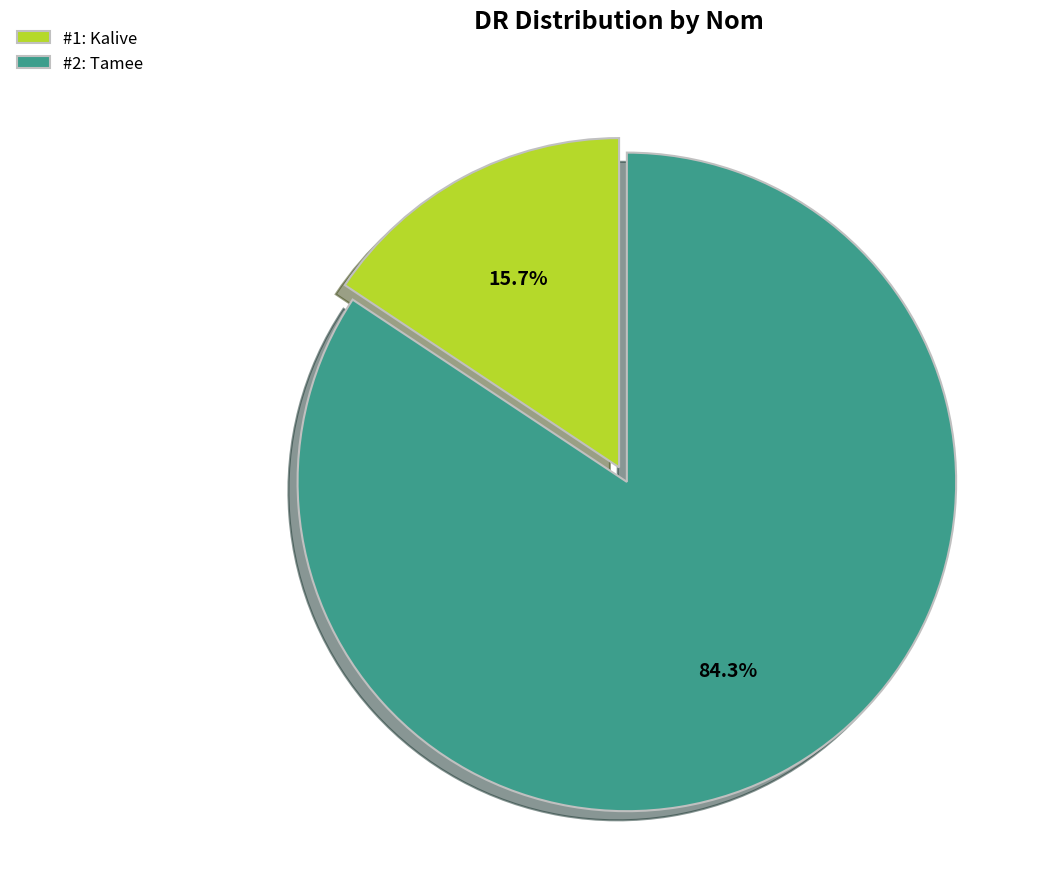

How many segments does this pie chart have?

2